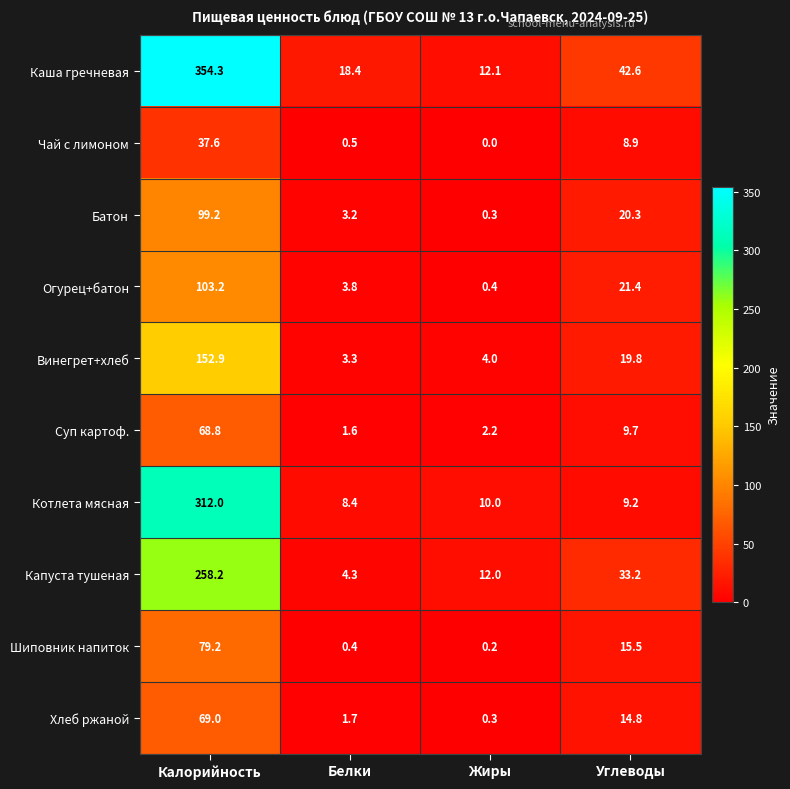

What is the average value of the Суп картоф. series?

20.6